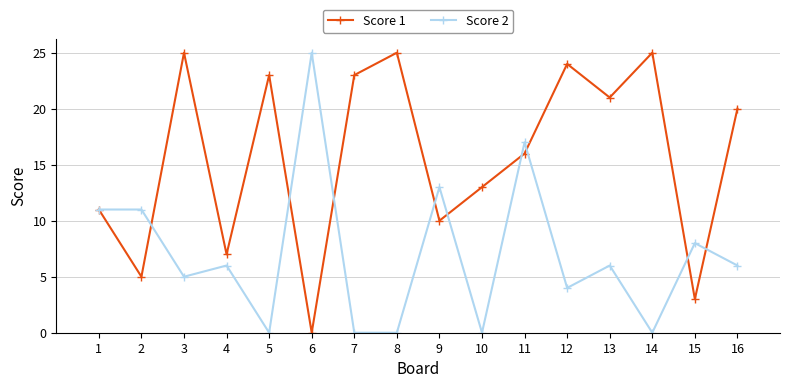

Reading right to left, list all the values displayed in this chart.

Score 1: 16=20	15=3	14=25	13=21	12=24	11=16	10=13	9=10	8=25	7=23	6=0	5=23	4=7	3=25	2=5	1=11
Score 2: 16=6	15=8	14=0	13=6	12=4	11=17	10=0	9=13	8=0	7=0	6=25	5=0	4=6	3=5	2=11	1=11